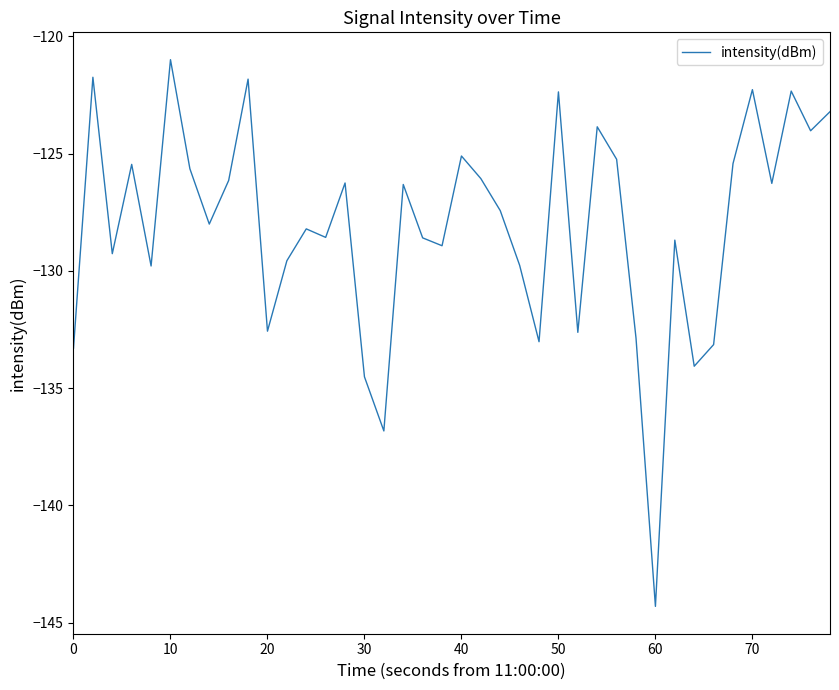

What is the difference between the maximum and minimum values?

23.3